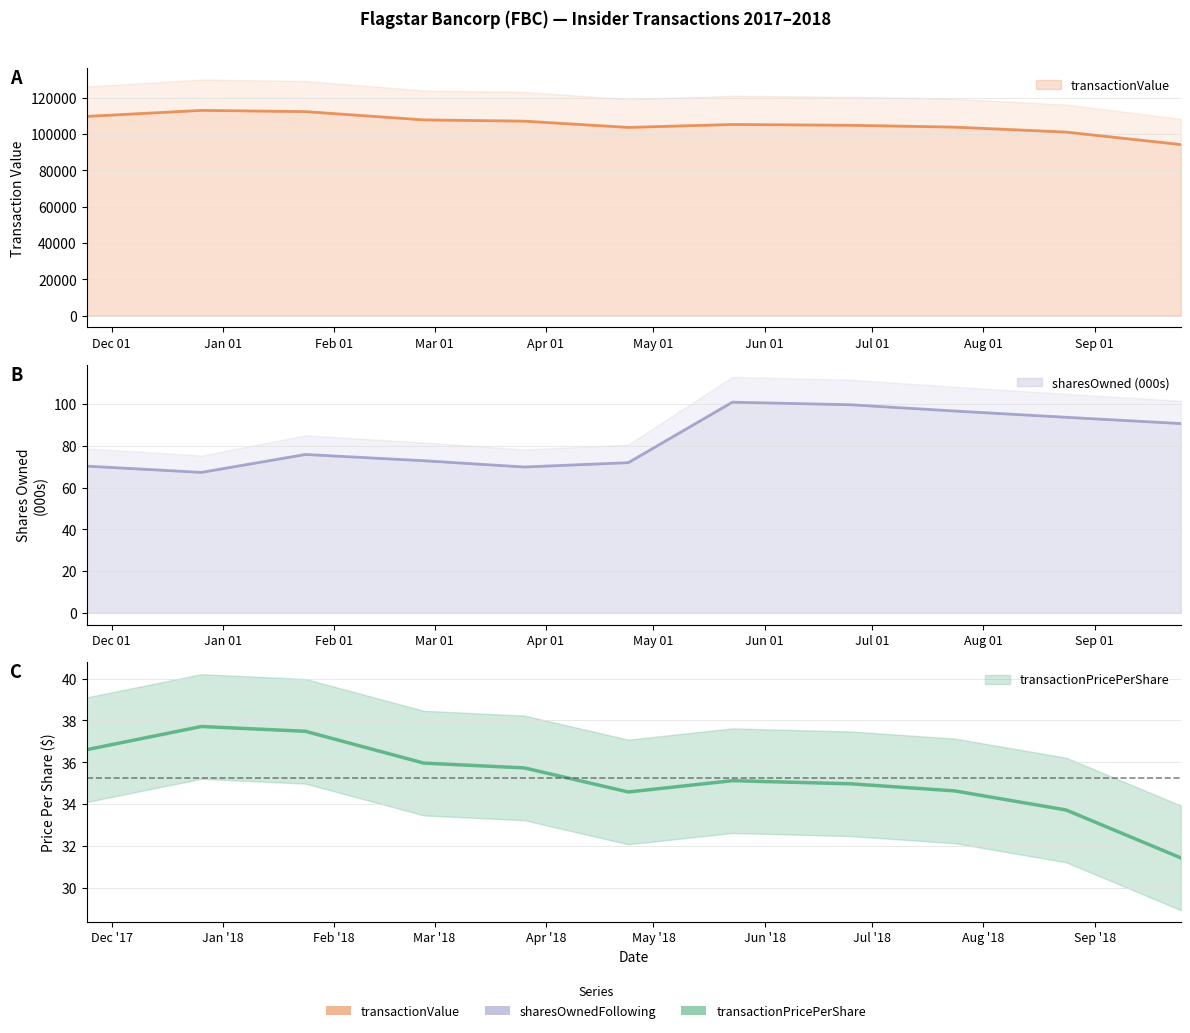

What is the minimum value shown in the chart?

31.4